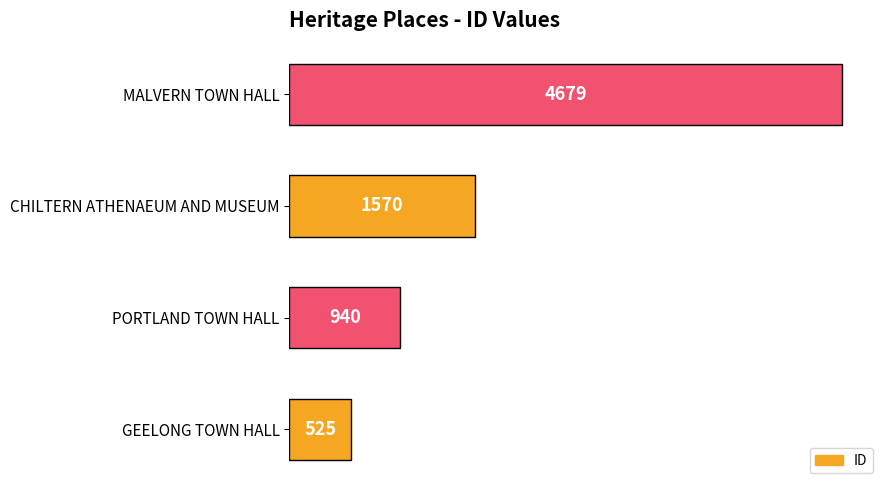

Approximately how many times larger is the value at CHILTERN ATHENAEUM AND MUSEUM compared to PORTLAND TOWN HALL?

1.7